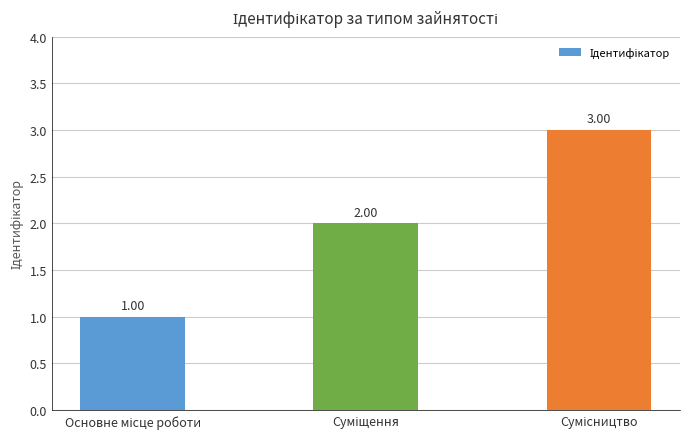

How many bars are there in total?

3